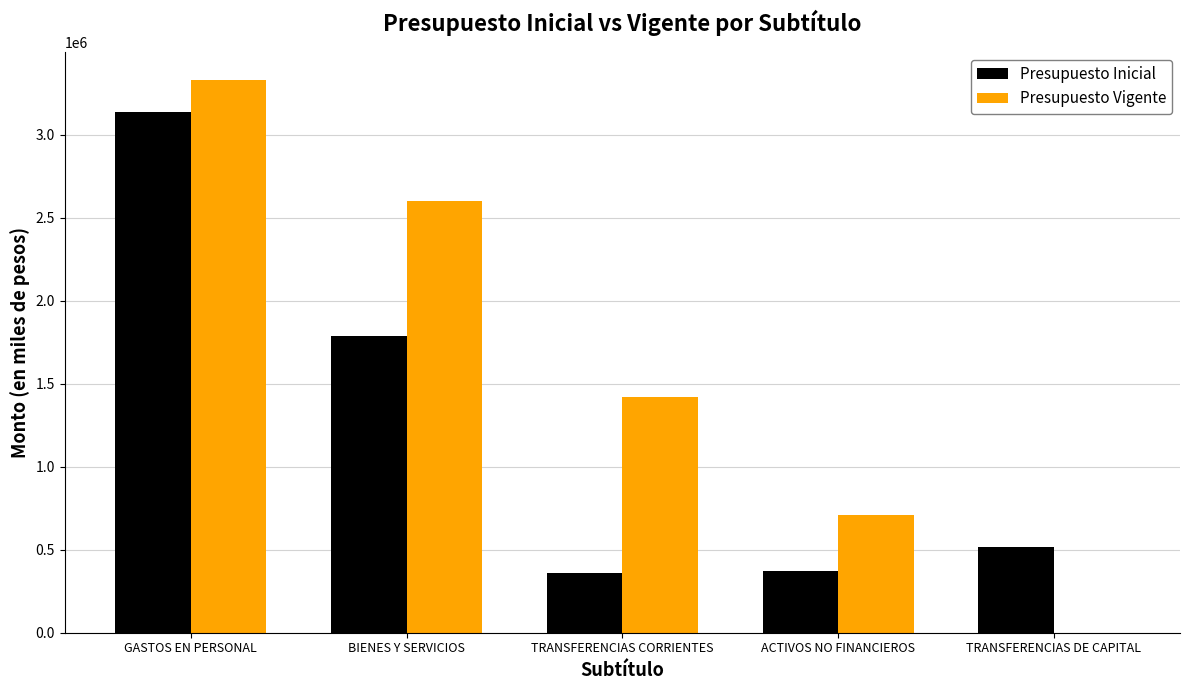

Does the chart contain stacked bars?

No